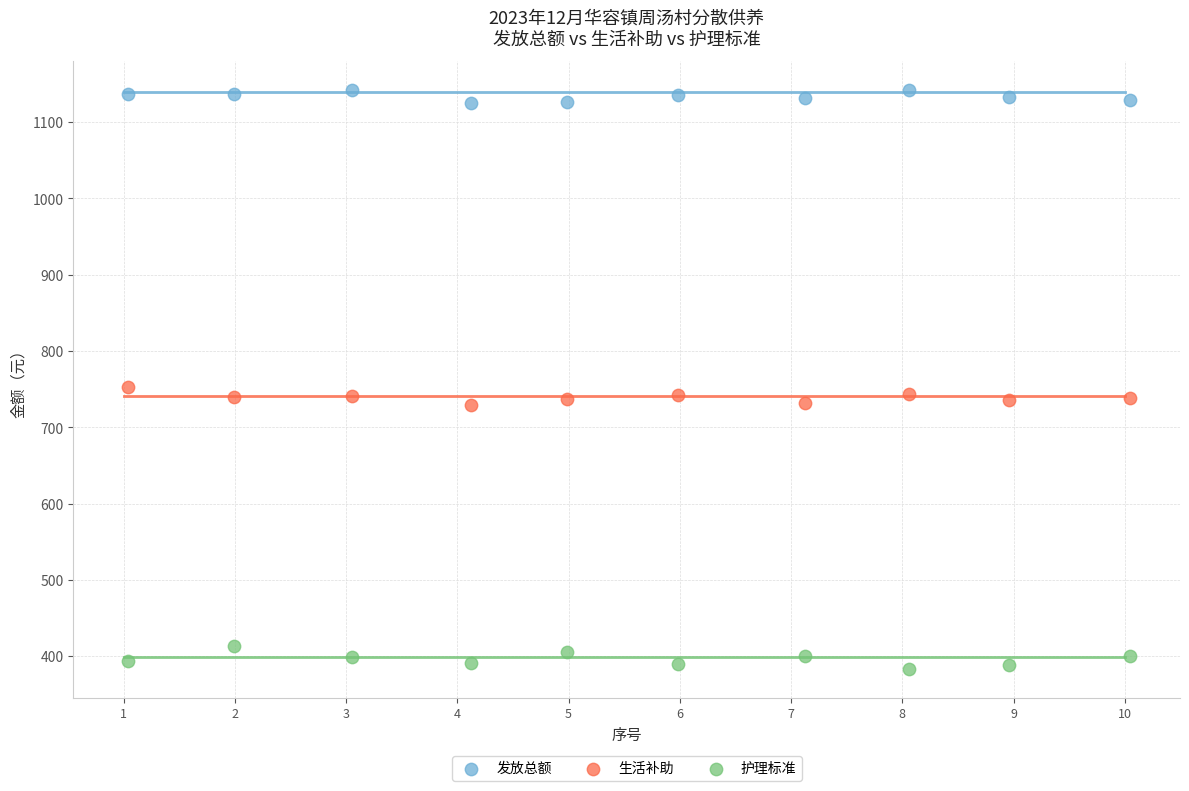

Across all series, what Y value is closest to 762?

752.7